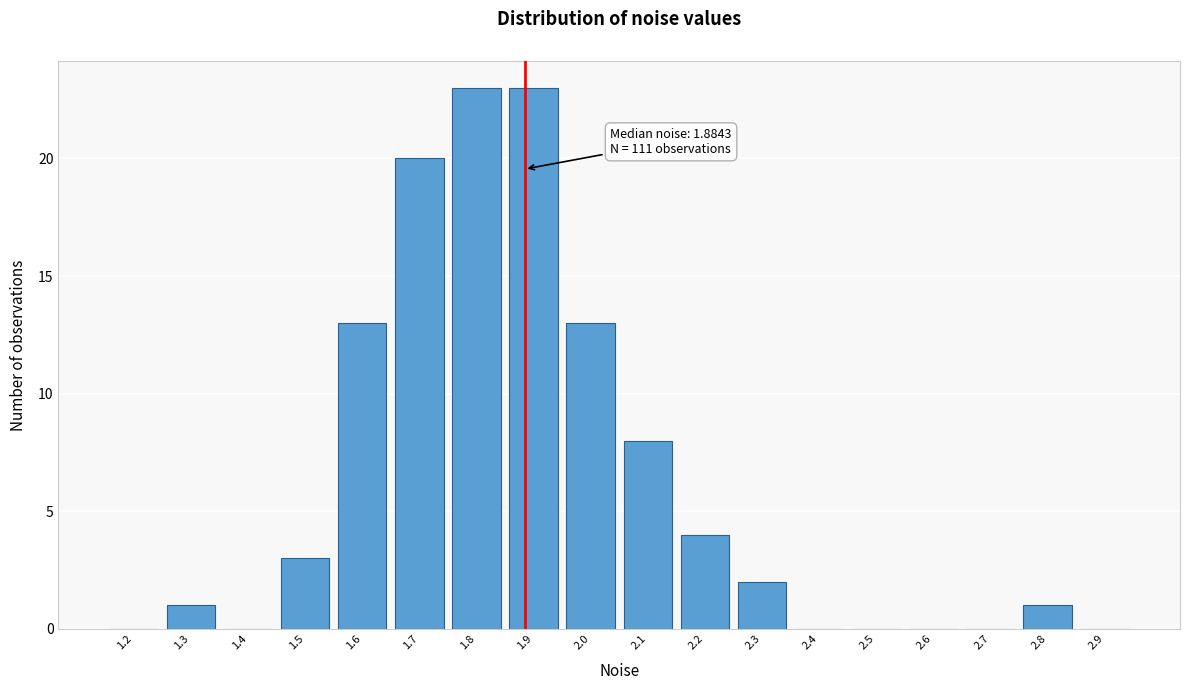

Reading right to left, transcribe all the data shown in this chart.

2.9=0	2.8=1	2.7=0	2.6=0	2.5=0	2.4=0	2.3=2	2.2=4	2.1=8	2.0=13	1.9=23	1.8=23	1.7=20	1.6=13	1.5=3	1.4=0	1.3=1	1.2=0